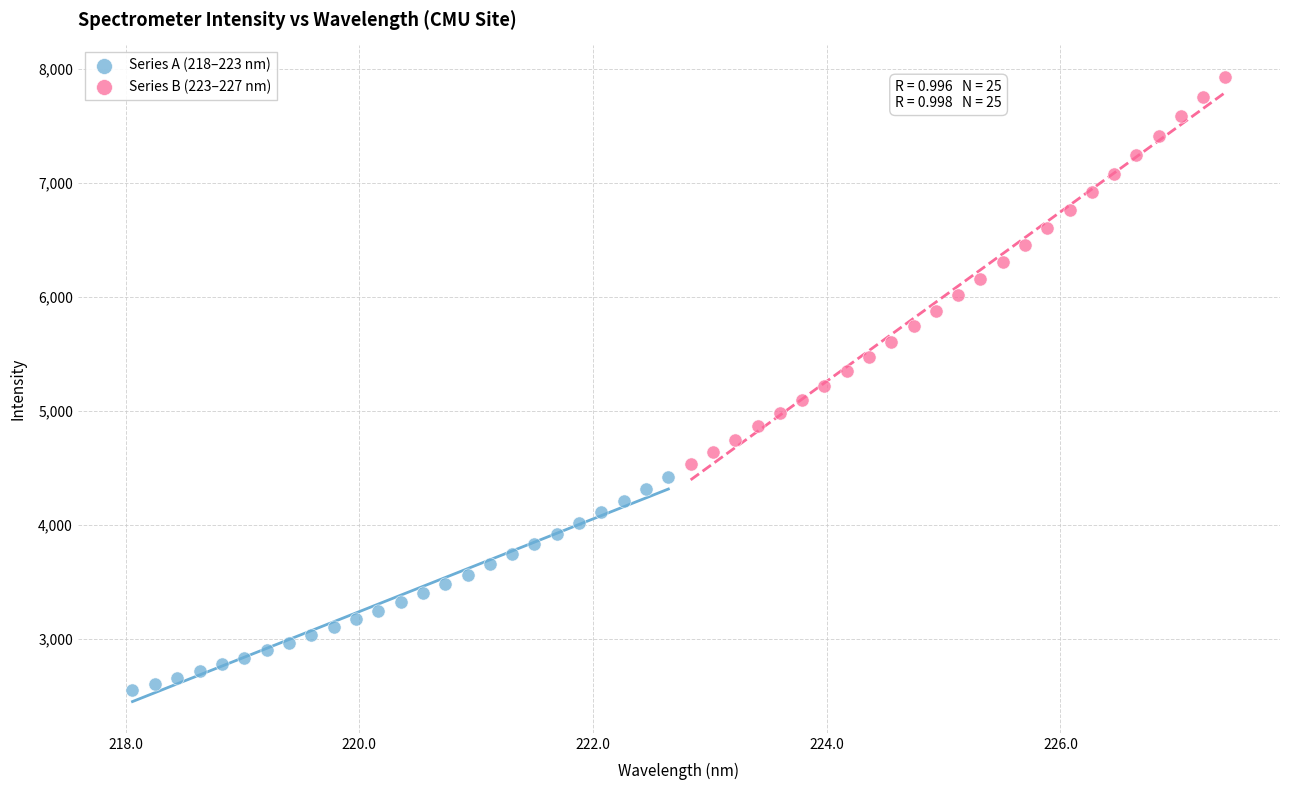

Which series contains the lowest Y value?

Series A (218–223 nm)